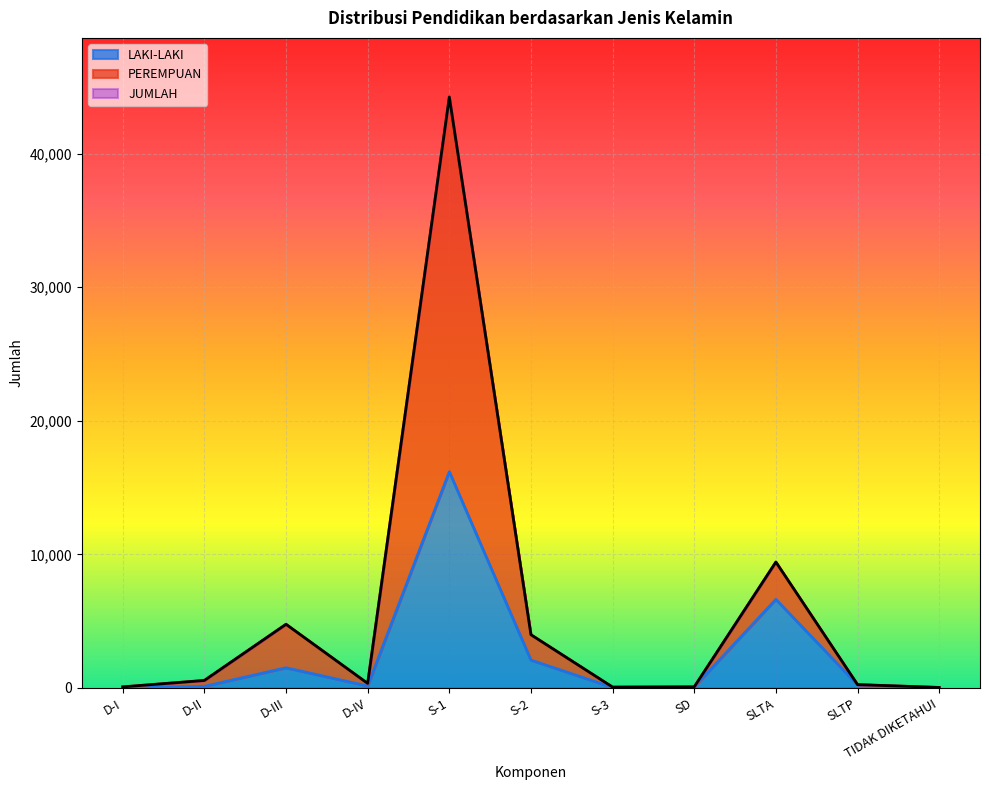

True or false: PEREMPUAN and JUMLAH cross at least once.

False